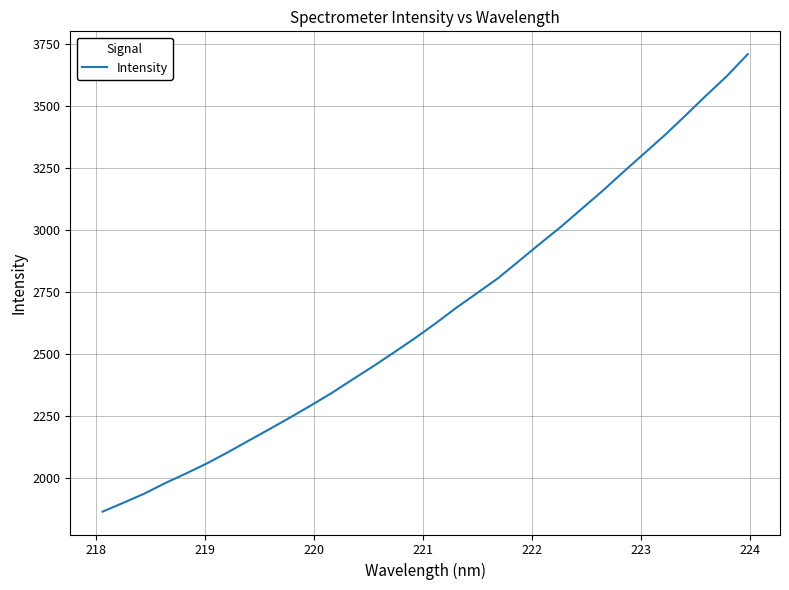

What is the greatest value displayed?

3707.2